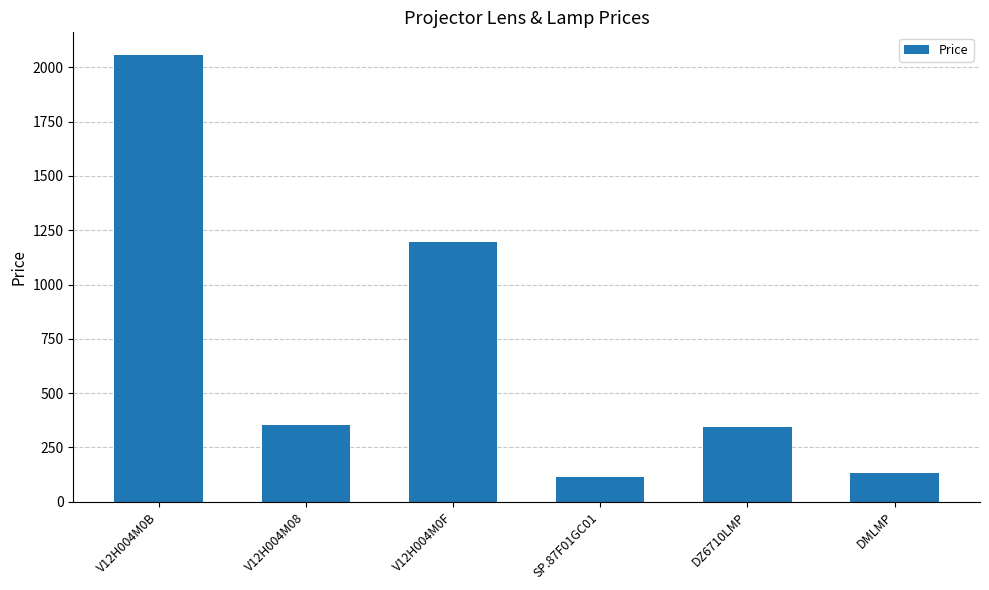

The chart shows a value of 46.9 at SP.87F01GC01. True or false?

False